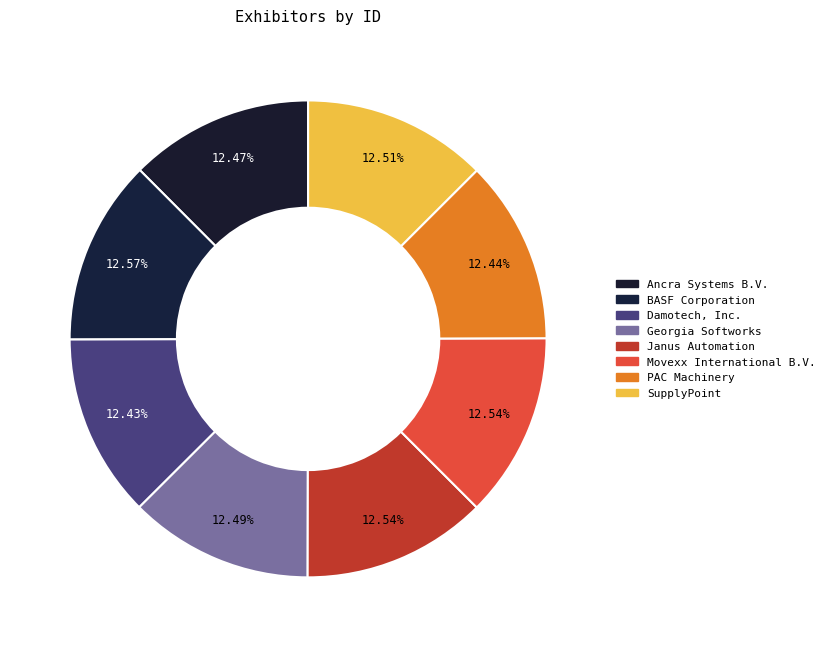

To the nearest percent, what percentage of the pie is BASF Corporation?

13%